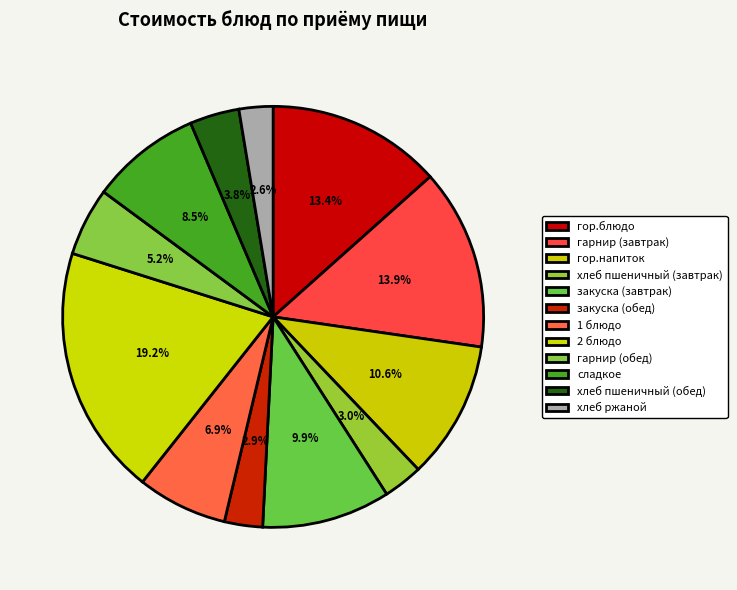

What portion of the pie excludes 2 блюдо?

80.8%